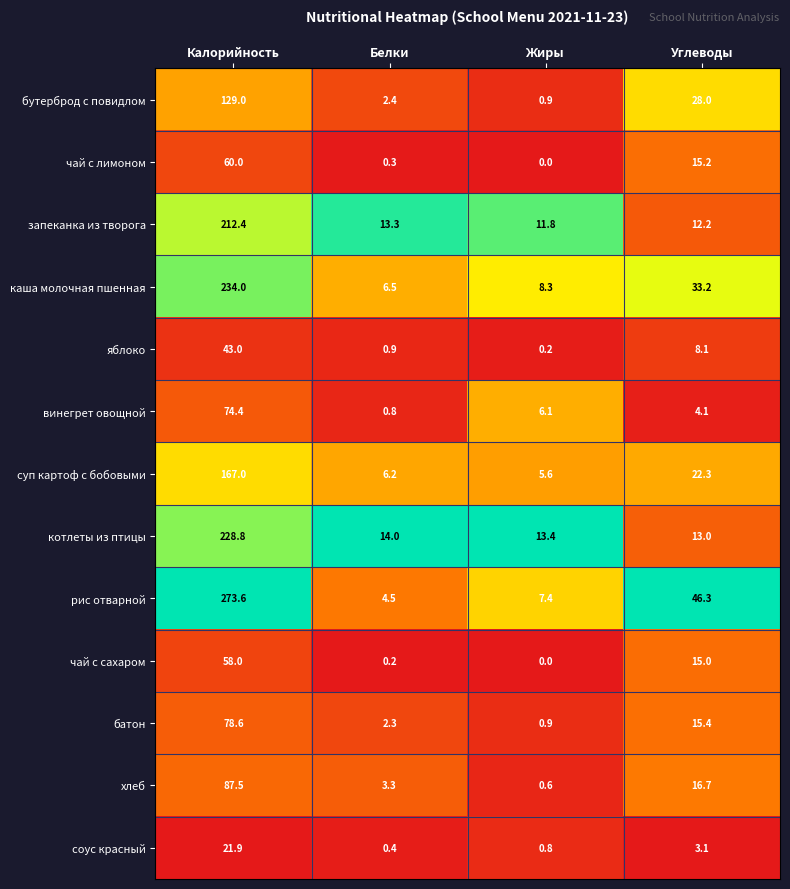

What is the approximate value of каша молочная пшенная at Белки?

6.5